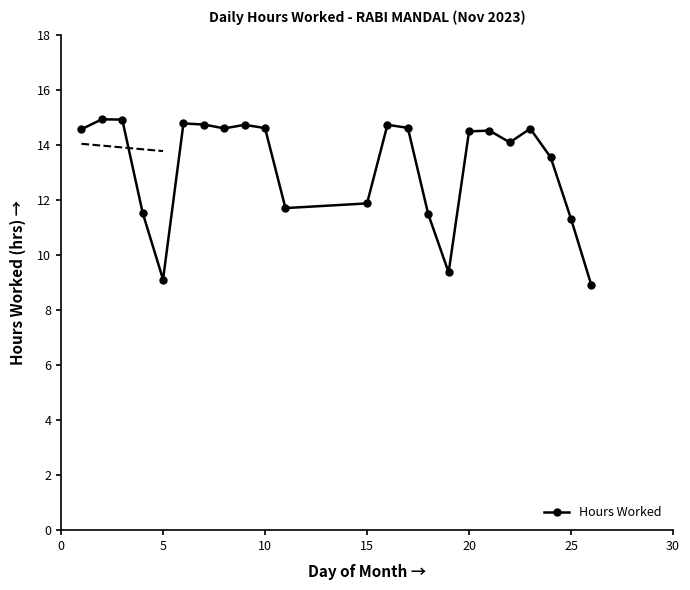

How many interior local peaks (higher than both neighbors) does the data have?

6